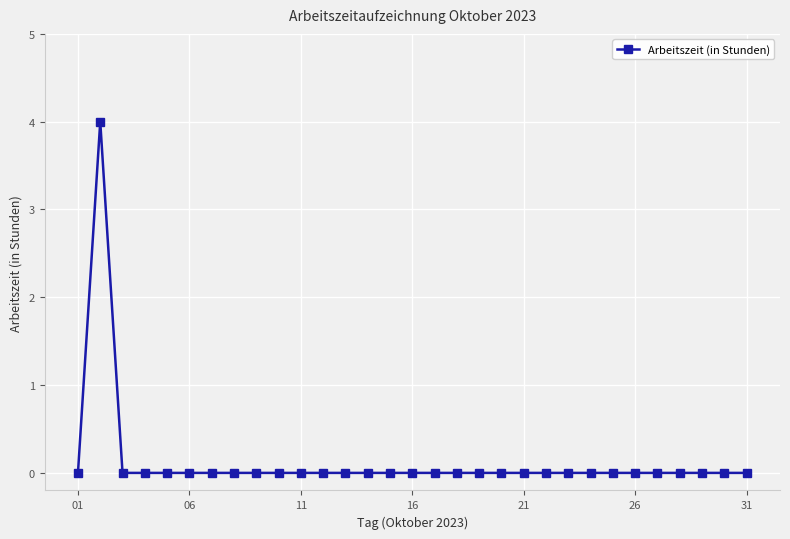

What is the difference between the maximum and minimum values?

4